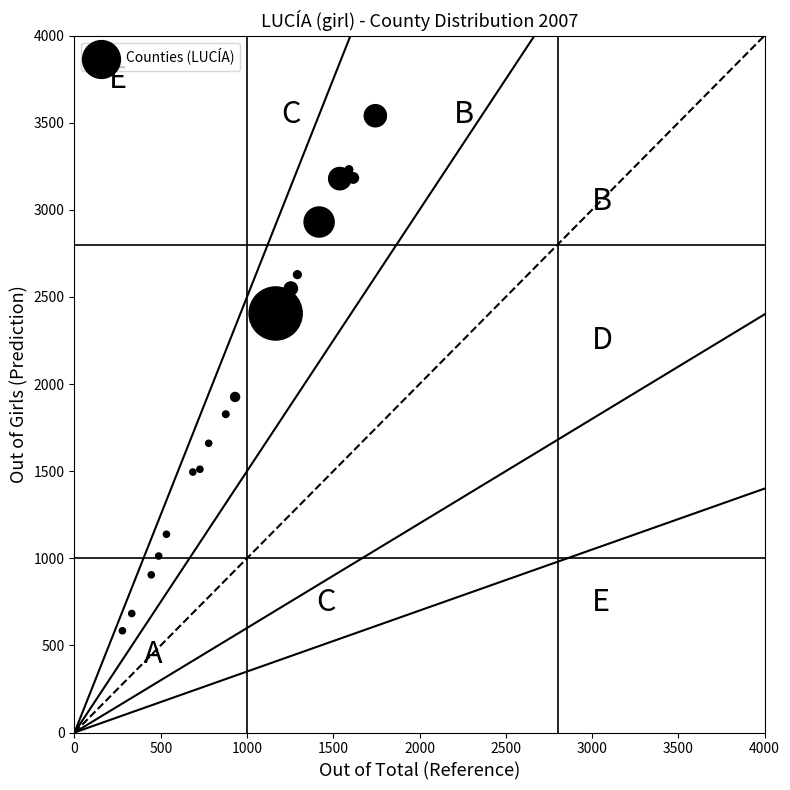

What Y value in the scatter plot is closest to 2062?

1926